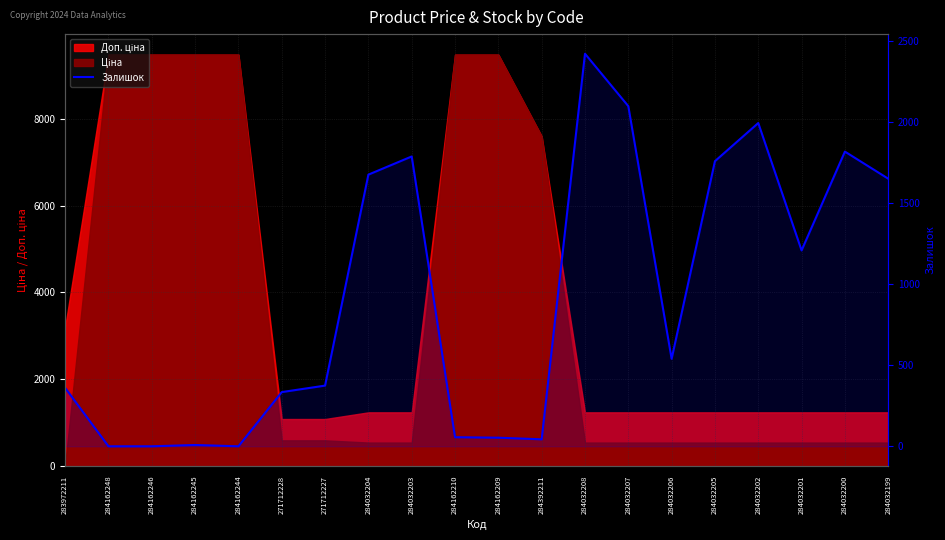

Reading left to right, extract all data points from this chart.

283972211=360	284162248=0	284162246=0	284162245=8	284162244=0	271712228=334	271712227=374	284032204=1674	284032203=1786	284162210=56	284162209=53	284392211=43	284032208=2419	284032207=2096	284032206=539	284032205=1757	284032202=1992	284032201=1207	284032200=1816	284032199=1649